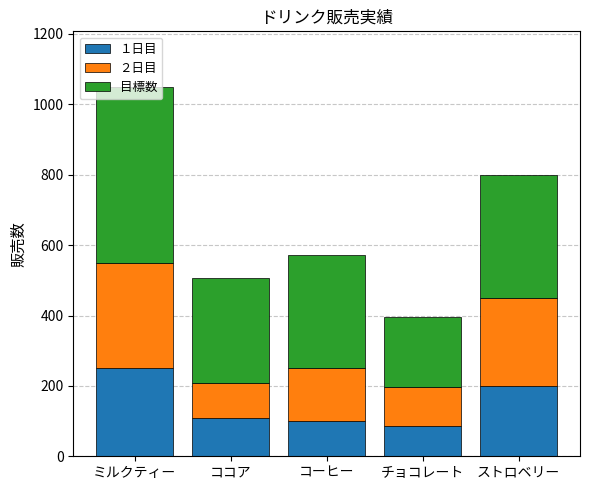

Which category has the highest value in the １日目 series?

ミルクティー